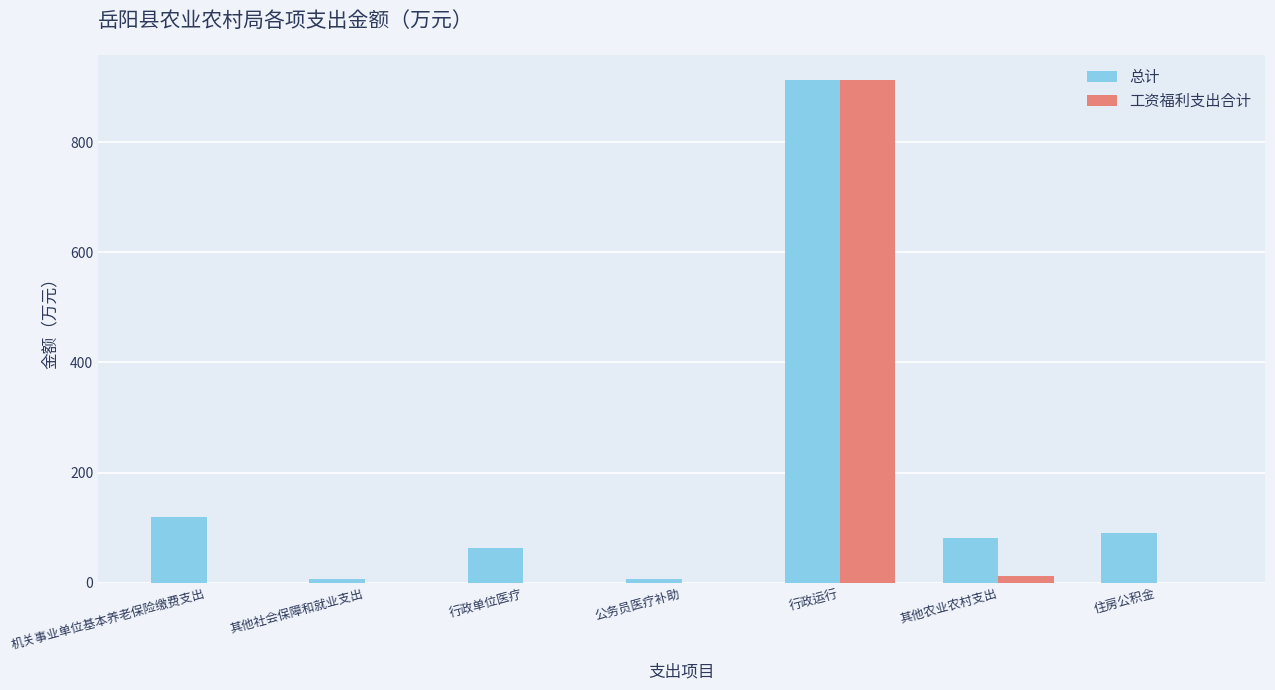

Between 公务员医疗补助 and 其他农业农村支出, which series saw the biggest shift?

总计